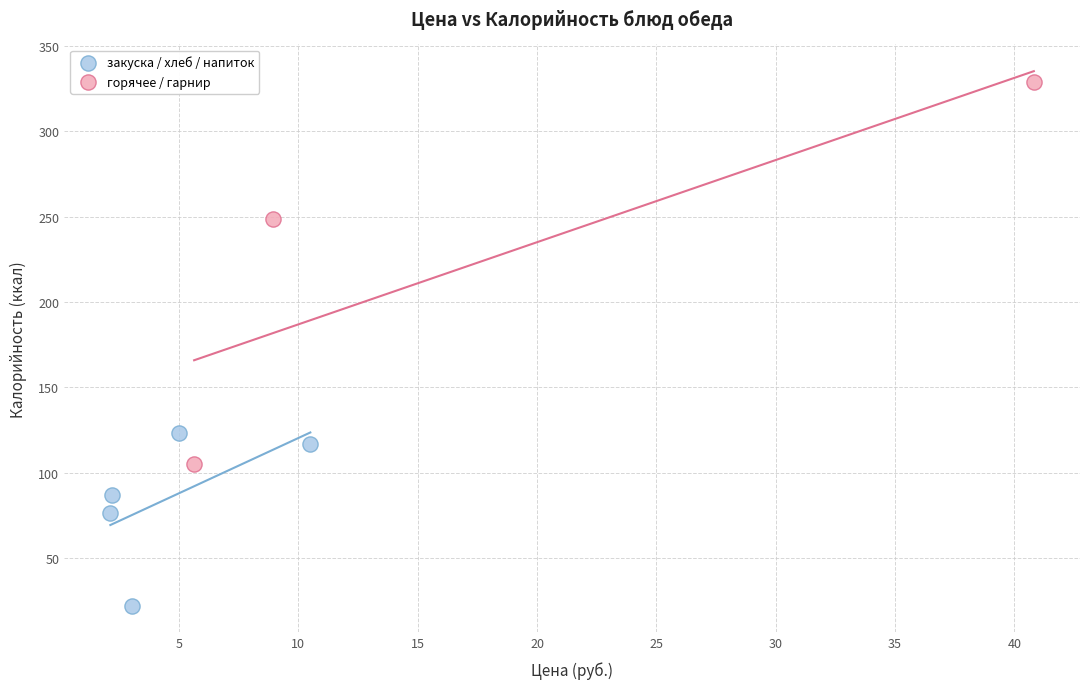

Which series has the largest Y range (max minus min)?

горячее / гарнир